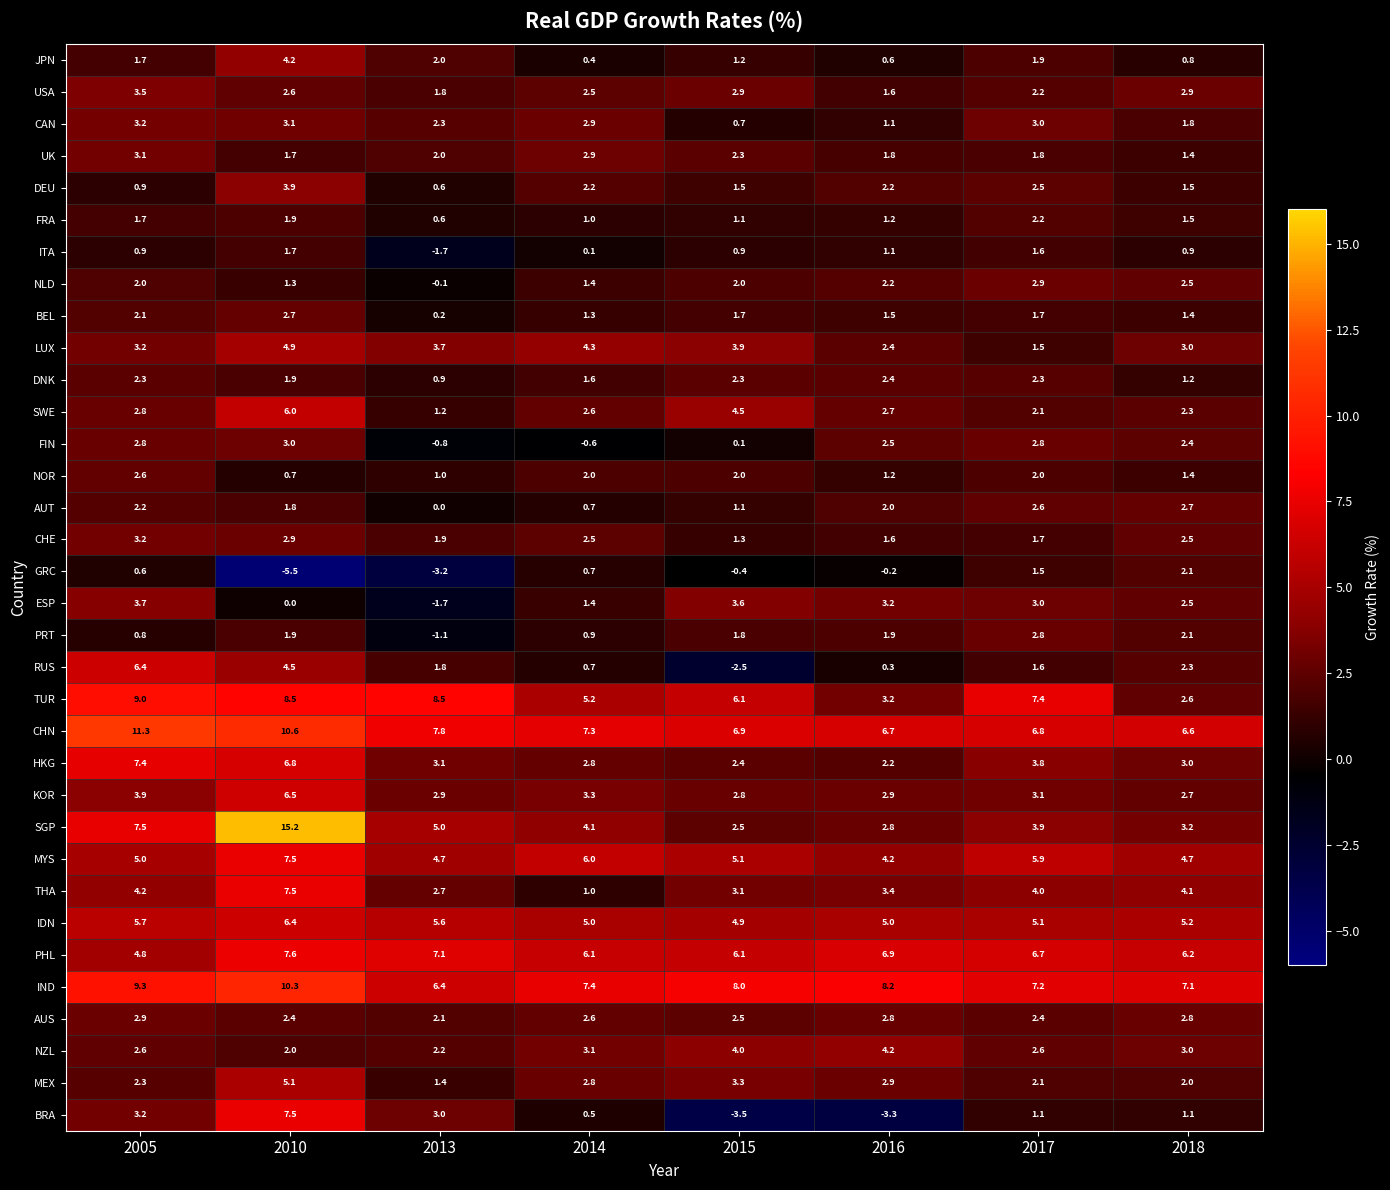

Read the CHE value at 2005.

3.2